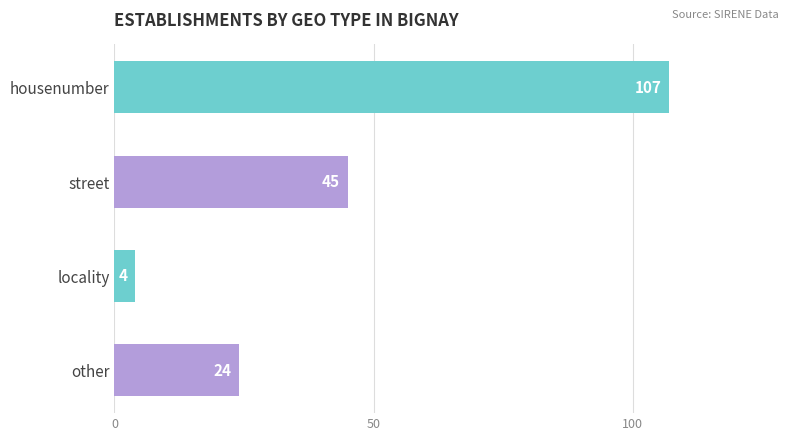

What is the difference between the values at other and locality?

20